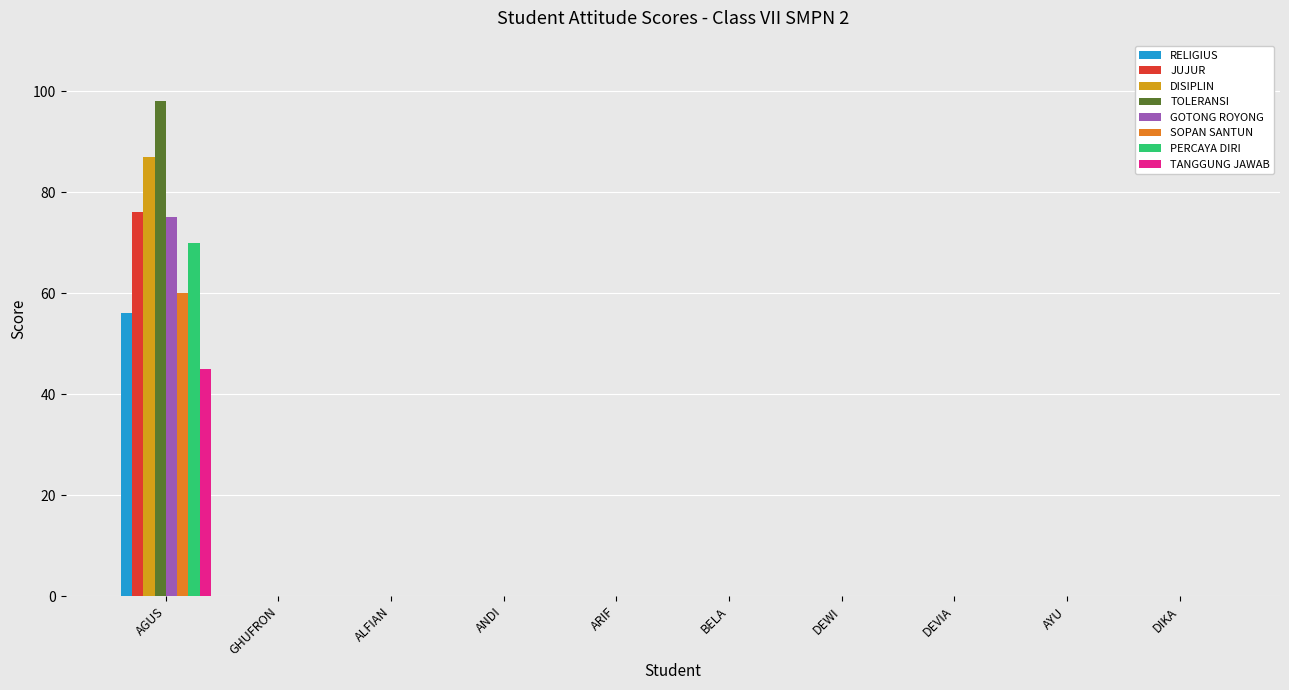

What are all the series names shown in the legend?

RELIGIUS, JUJUR, DISIPLIN, TOLERANSI, GOTONG ROYONG, SOPAN SANTUN, PERCAYA DIRI, TANGGUNG JAWAB